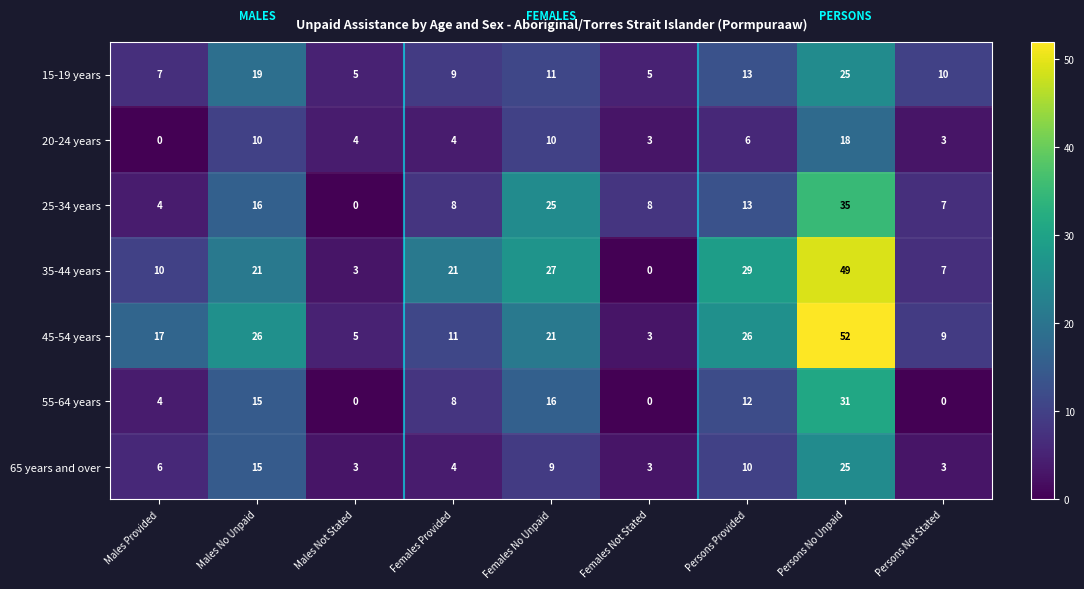

Which category has the highest value in the 35-44 years series?

Persons No Unpaid